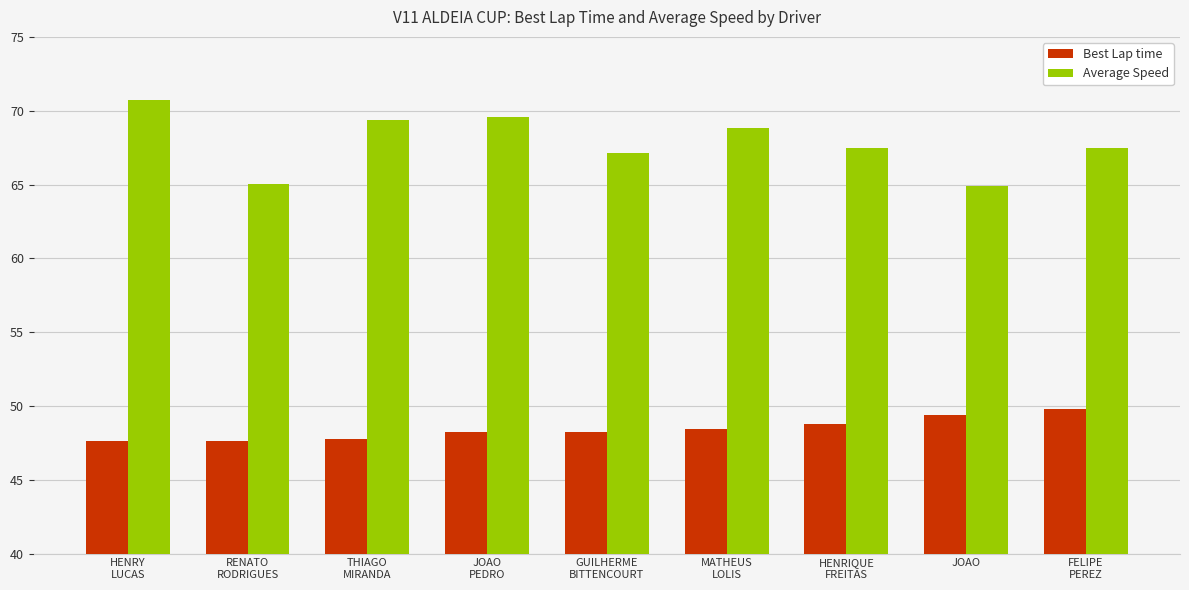

Reading right to left, transcribe all the data shown in this chart.

Best Lap time: FELIPE
PEREZ=49.8	JOAO=49.4	HENRIQUE
FREITAS=48.7	MATHEUS
LOLIS=48.5	GUILHERME
BITTENCOURT=48.3	JOAO
PEDRO=48.3	THIAGO
MIRANDA=47.8	RENATO
RODRIGUES=47.6	HENRY
LUCAS=47.6
Average Speed: FELIPE
PEREZ=67.5	JOAO=64.9	HENRIQUE
FREITAS=67.5	MATHEUS
LOLIS=68.8	GUILHERME
BITTENCOURT=67.1	JOAO
PEDRO=69.6	THIAGO
MIRANDA=69.4	RENATO
RODRIGUES=65.1	HENRY
LUCAS=70.7